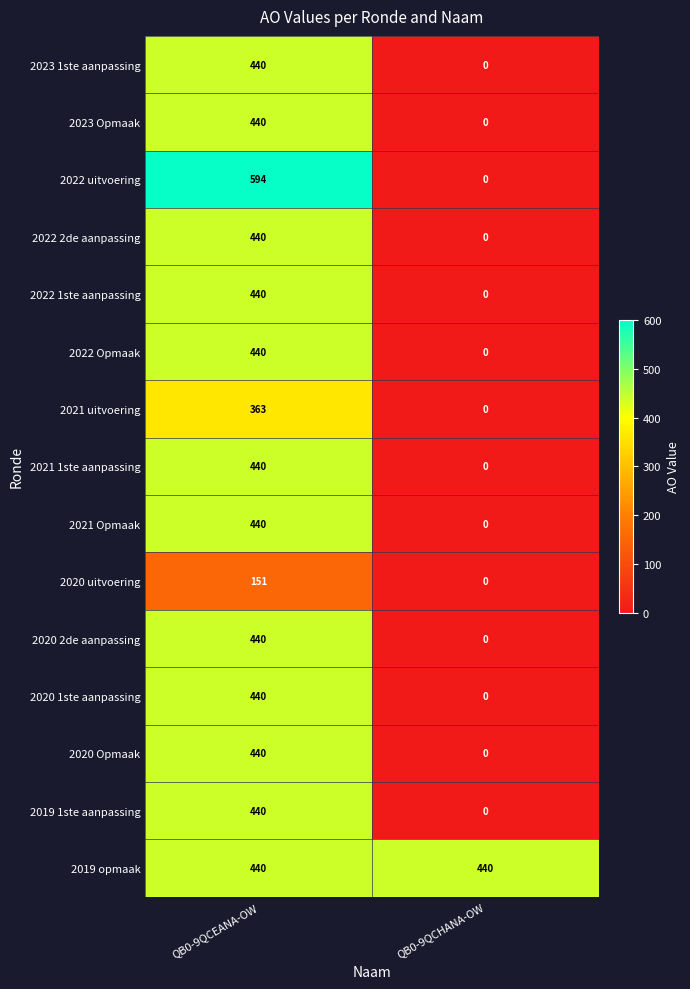

What is the highest value of the 2020 Opmaak series?

440